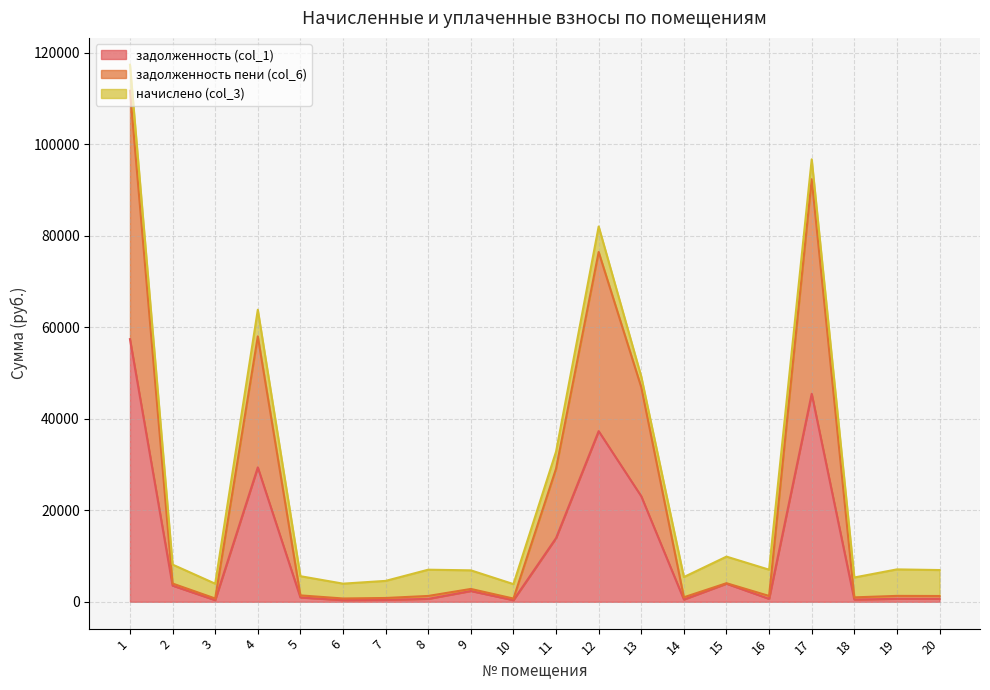

The задолженность пени (col_6) series shows 965.3 at 18. True or false?

True